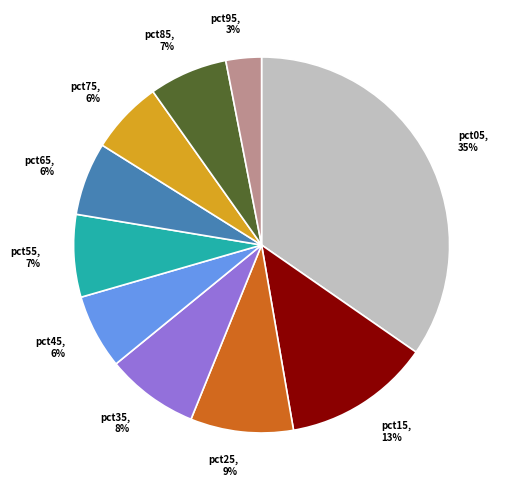

Does any single category account for the majority?

No